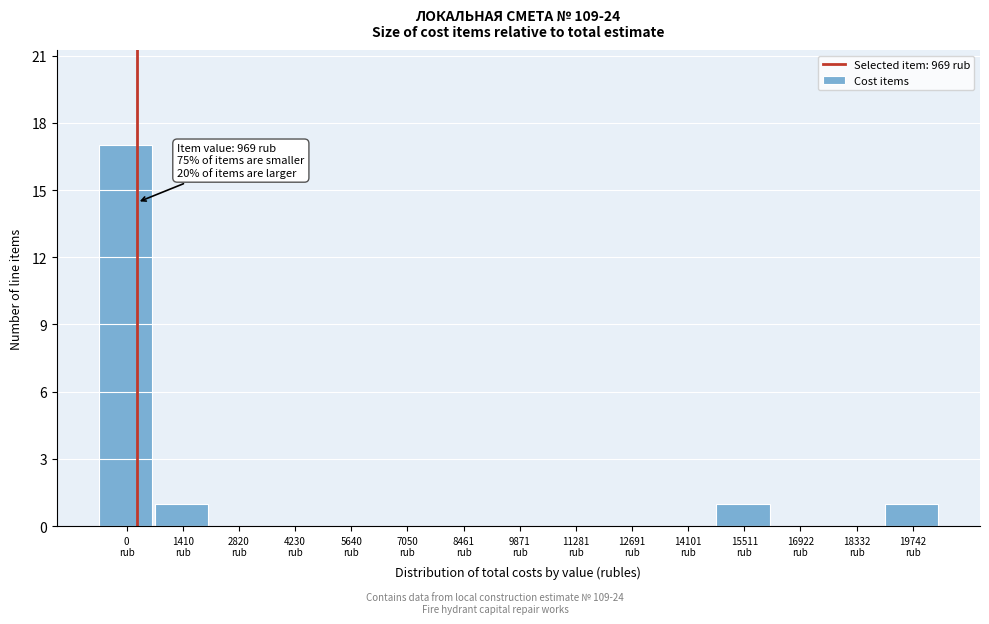

What is the greatest value displayed?

17